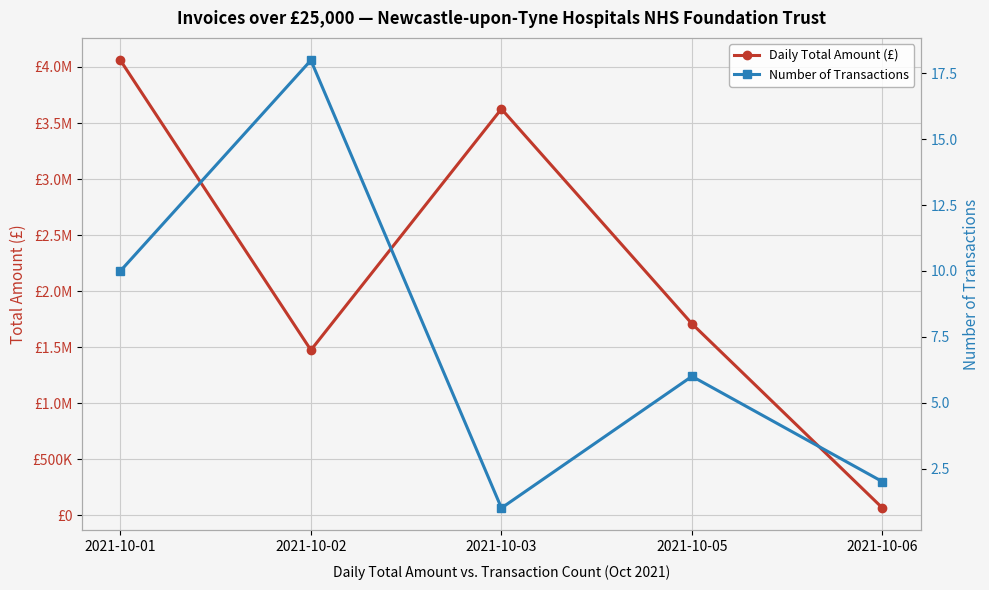

What are all the series names shown in the legend?

Daily Total Amount (£), Number of Transactions